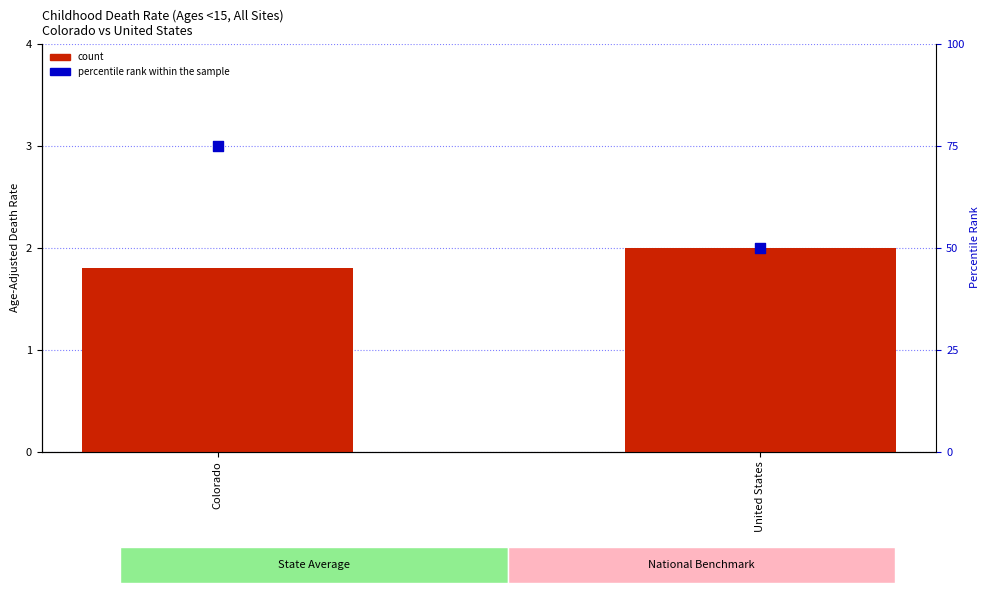

What are all the series names shown in the legend?

count, percentile rank within the sample